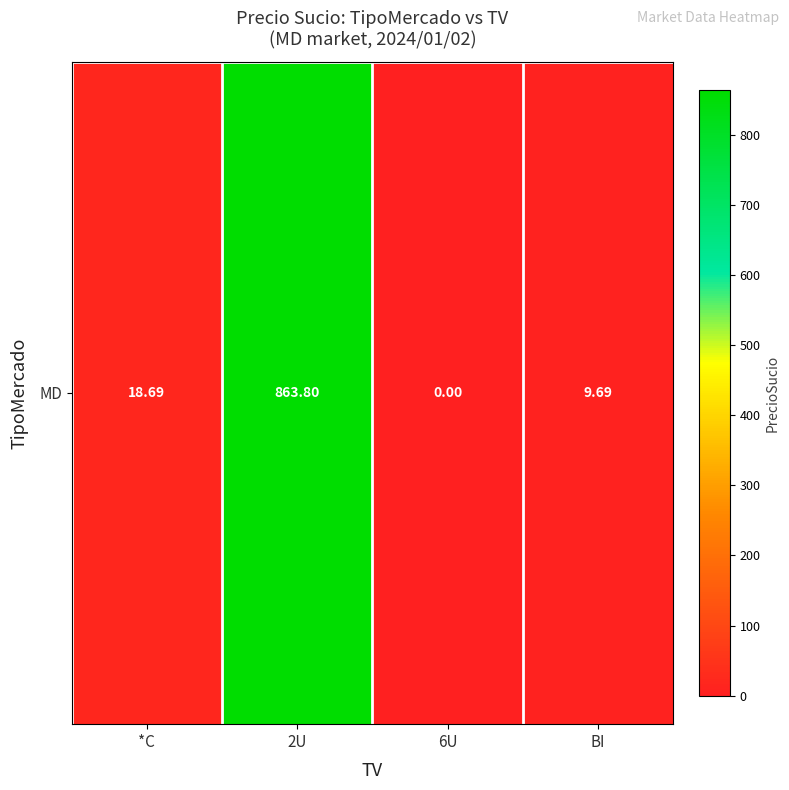

How many distinct data groups are displayed?

1